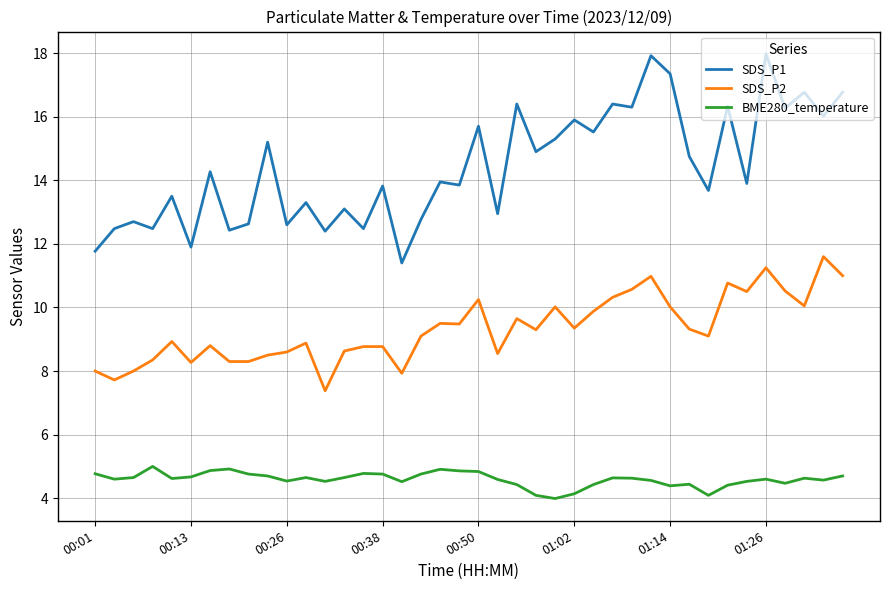

In SDS_P1, how many points are higher than both neighbors (excluding endpoints)?

16